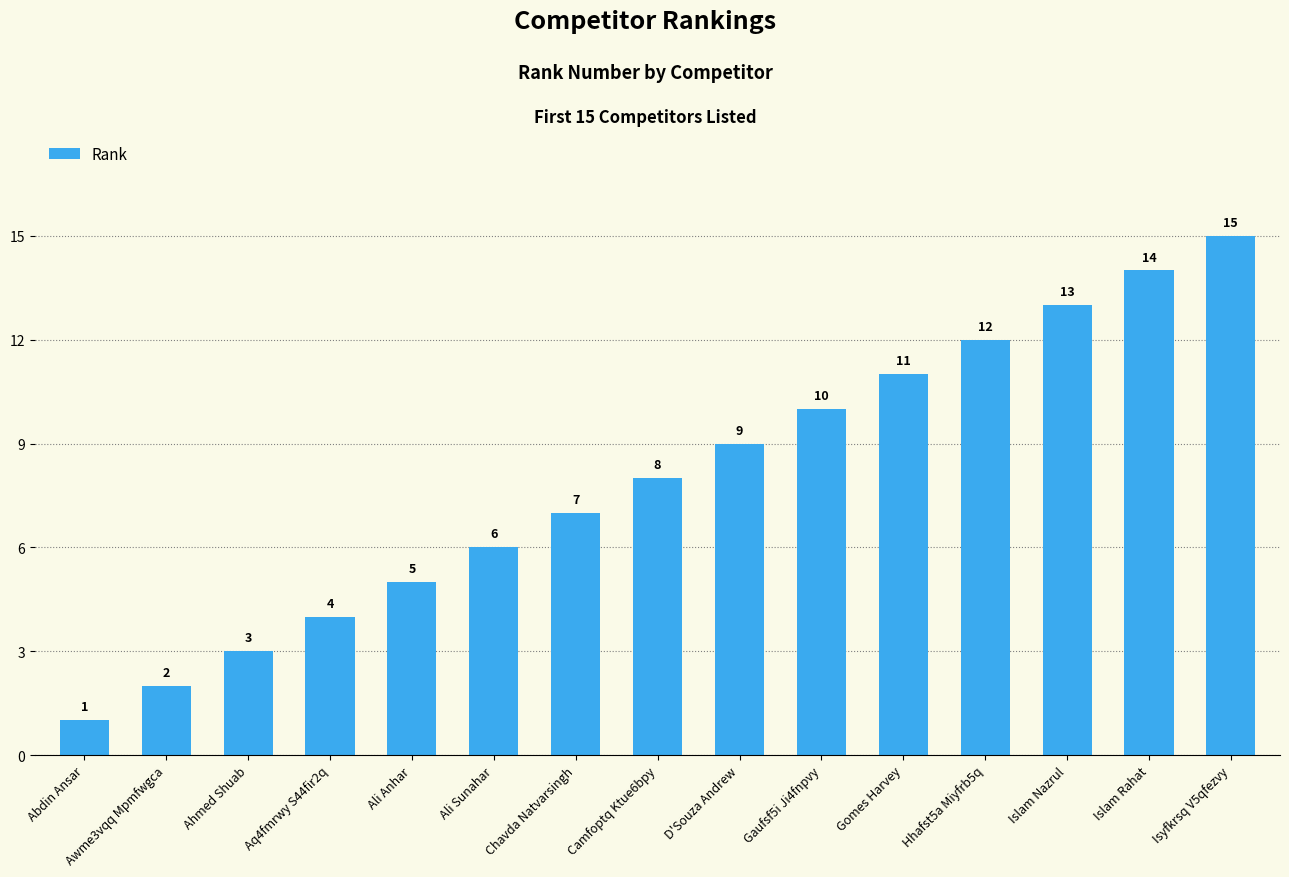

What is the value of the 15th bar from the left?

15